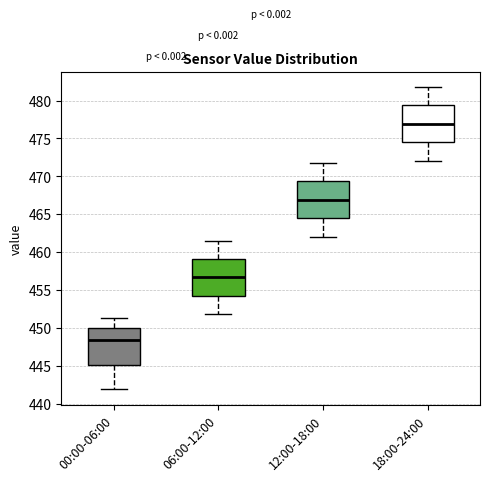

Reading left to right, read every box against the y-axis: the position of its median line, the range the box covers, and the ends of its whiskers. The values are not printed on the chart, so give them approximately, as read against the axis.

00:00-06:00: median 448.5, box 445.0 to 450.0, whiskers 442.0 to 451.5
06:00-12:00: median 456.5, box 454.0 to 459.0, whiskers 452.0 to 461.5
12:00-18:00: median 467.0, box 464.5 to 469.5, whiskers 462.0 to 472.0
18:00-24:00: median 477.0, box 474.5 to 479.5, whiskers 472.0 to 482.0